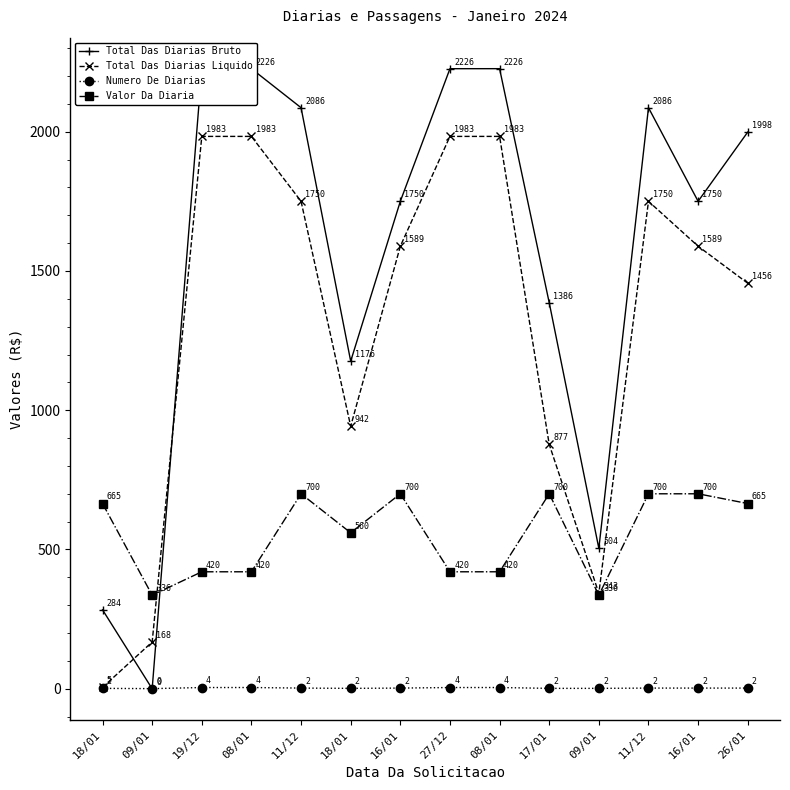

The value of Numero De Diarias at 27/12 is 4.5. True or false?

True